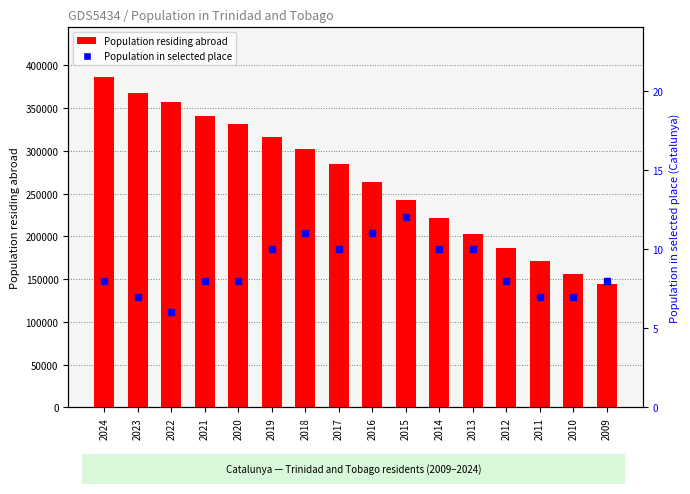

Which label corresponds to the largest value in the chart?

2024